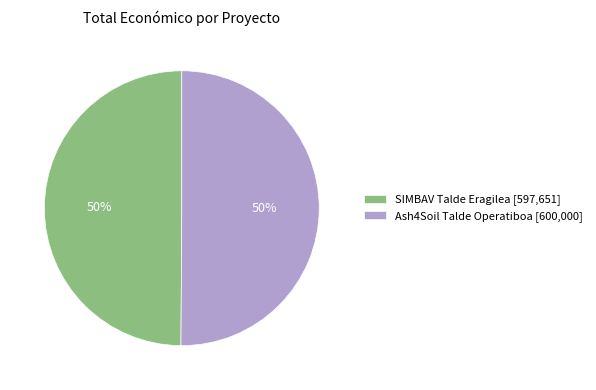

To the nearest percent, what is the combined percentage of SIMBAV Talde Eragilea and Ash4Soil Talde Operatiboa?

100%